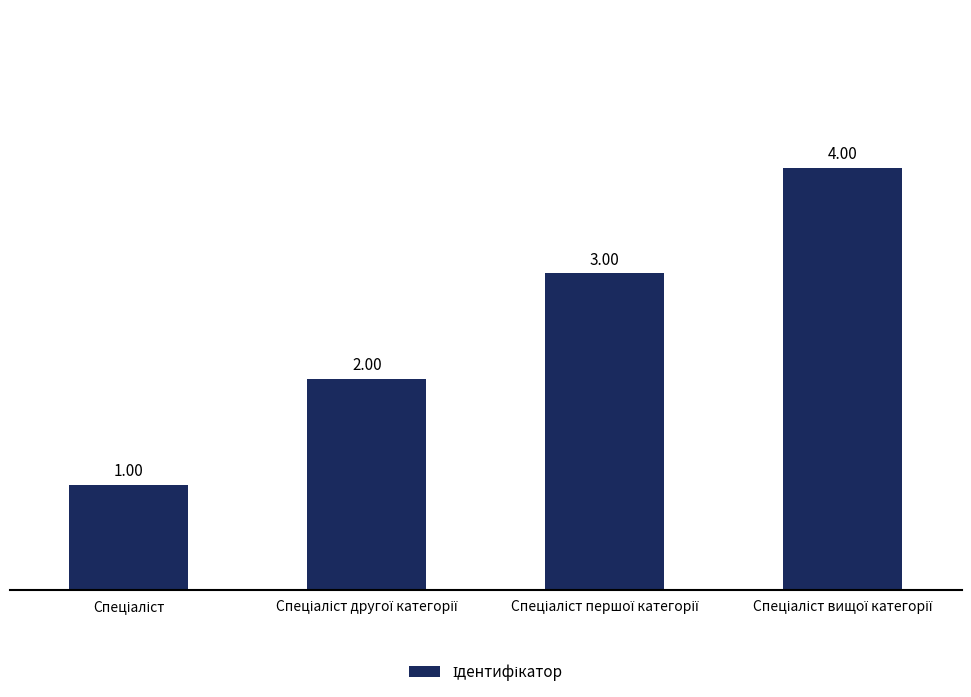

What is the difference between the maximum and minimum values?

3